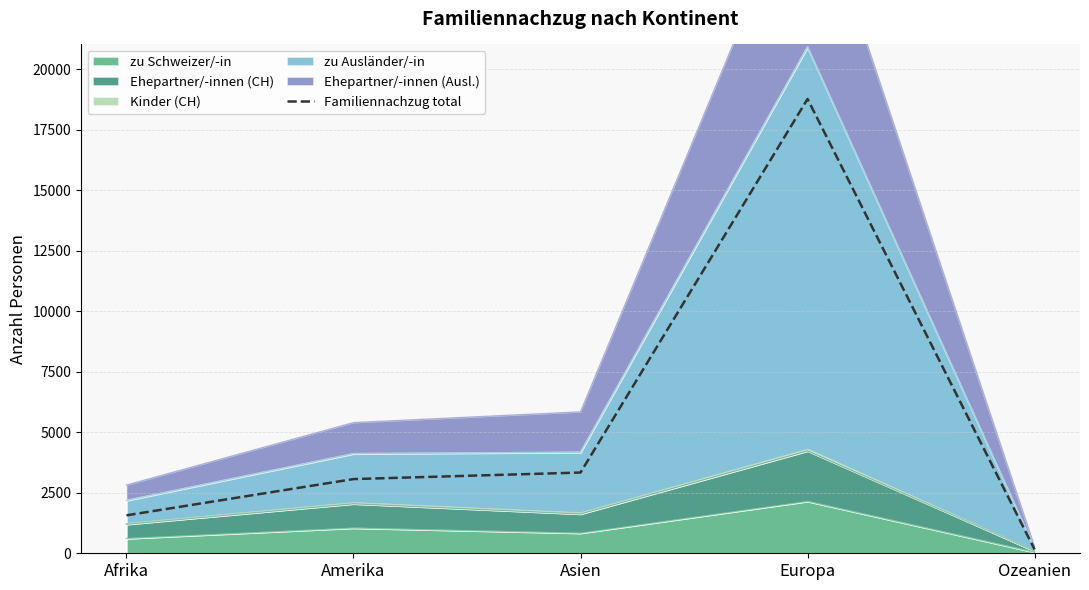

Which label corresponds to the smallest value in the chart?

Ozeanien